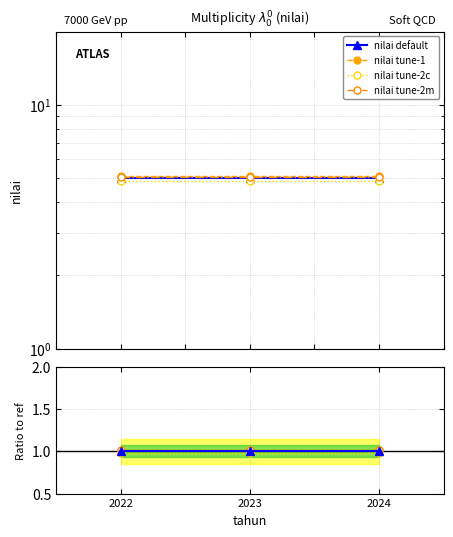

At how many categories does at least one series exceed 0?

3